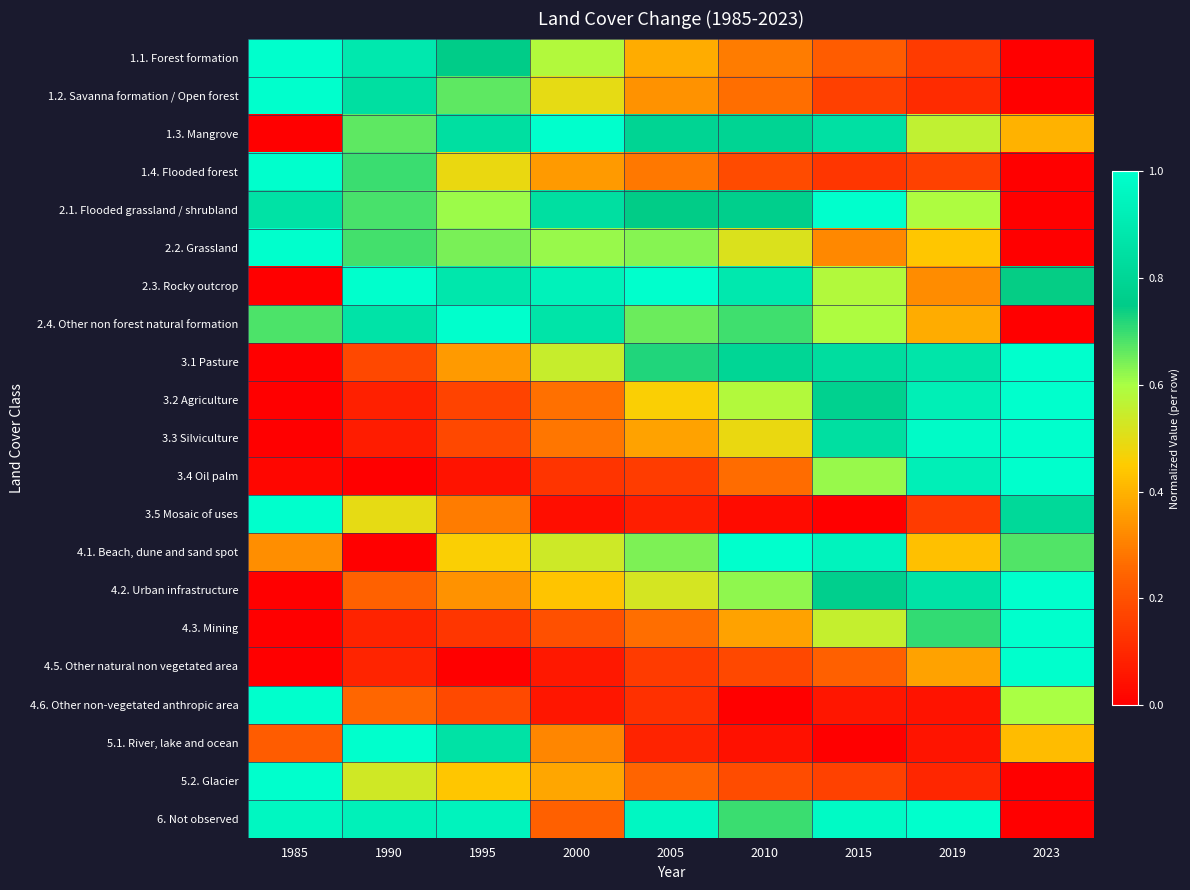

Reading left to right, transcribe all the data shown in this chart.

1.1. Forest formation: 1985=1.0	1990=0.9	1995=0.8	2000=0.6	2005=0.4	2010=0.3	2015=0.2	2019=0.1	2023=0.0
1.2. Savanna formation / Open forest: 1985=1.0	1990=0.8	1995=0.7	2000=0.5	2005=0.3	2010=0.3	2015=0.2	2019=0.1	2023=0.0
1.3. Mangrove: 1985=0.0	1990=0.7	1995=0.8	2000=1.0	2005=0.8	2010=0.8	2015=0.9	2019=0.6	2023=0.4
1.4. Flooded forest: 1985=1.0	1990=0.7	1995=0.5	2000=0.4	2005=0.3	2010=0.2	2015=0.1	2019=0.2	2023=0.0
2.1. Flooded grassland / shrubland: 1985=0.9	1990=0.7	1995=0.6	2000=0.8	2005=0.7	2010=0.8	2015=1.0	2019=0.6	2023=0.0
2.2. Grassland: 1985=1.0	1990=0.7	1995=0.6	2000=0.6	2005=0.6	2010=0.5	2015=0.3	2019=0.4	2023=0.0
2.3. Rocky outcrop: 1985=0.0	1990=1.0	1995=0.9	2000=0.9	2005=1.0	2010=0.9	2015=0.6	2019=0.3	2023=0.7
2.4. Other non forest natural formation: 1985=0.7	1990=0.9	1995=1.0	2000=0.9	2005=0.7	2010=0.7	2015=0.6	2019=0.4	2023=0.0
3.1 Pasture: 1985=0.0	1990=0.2	1995=0.4	2000=0.5	2005=0.7	2010=0.8	2015=0.8	2019=0.9	2023=1.0
3.2 Agriculture: 1985=0.0	1990=0.1	1995=0.2	2000=0.3	2005=0.5	2010=0.6	2015=0.8	2019=0.9	2023=1.0
3.3 Silviculture: 1985=0.0	1990=0.1	1995=0.2	2000=0.3	2005=0.4	2010=0.5	2015=0.8	2019=1.0	2023=1.0
3.4 Oil palm: 1985=0.0	1990=0.0	1995=0.0	2000=0.1	2005=0.2	2010=0.3	2015=0.6	2019=0.9	2023=1.0
3.5 Mosaic of uses: 1985=1.0	1990=0.5	1995=0.3	2000=0.0	2005=0.1	2010=0.0	2015=0.0	2019=0.1	2023=0.8
4.1. Beach, dune and sand spot: 1985=0.3	1990=0.0	1995=0.5	2000=0.5	2005=0.6	2010=1.0	2015=0.9	2019=0.4	2023=0.7
4.2. Urban infrastructure: 1985=0.0	1990=0.2	1995=0.3	2000=0.4	2005=0.5	2010=0.6	2015=0.8	2019=0.9	2023=1.0
4.3. Mining: 1985=0.0	1990=0.1	1995=0.1	2000=0.2	2005=0.3	2010=0.4	2015=0.6	2019=0.7	2023=1.0
4.5. Other natural non vegetated area: 1985=0.0	1990=0.1	1995=0.0	2000=0.1	2005=0.1	2010=0.2	2015=0.2	2019=0.4	2023=1.0
4.6. Other non-vegetated anthropic area: 1985=1.0	1990=0.3	1995=0.2	2000=0.1	2005=0.1	2010=0.0	2015=0.1	2019=0.0	2023=0.6
5.1. River, lake and ocean: 1985=0.2	1990=1.0	1995=0.9	2000=0.3	2005=0.1	2010=0.0	2015=0.0	2019=0.1	2023=0.4
5.2. Glacier: 1985=1.0	1990=0.5	1995=0.4	2000=0.4	2005=0.2	2010=0.2	2015=0.2	2019=0.1	2023=0.0
6. Not observed: 1985=1.0	1990=0.9	1995=0.9	2000=0.2	2005=1.0	2010=0.7	2015=1.0	2019=1.0	2023=0.0